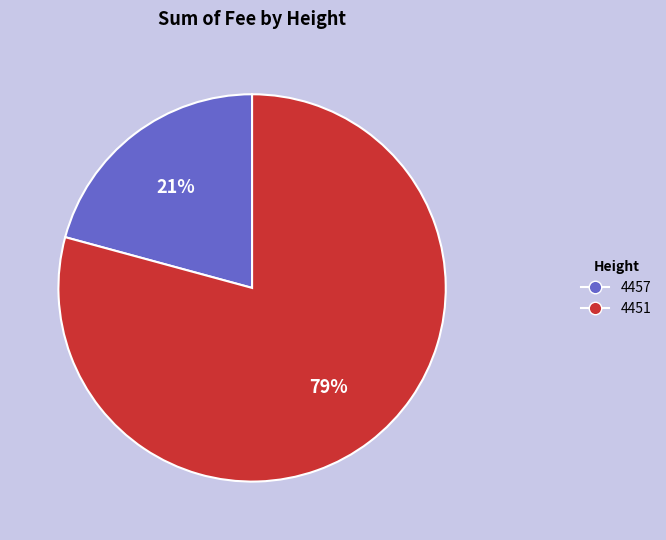

Which category has the biggest portion of the pie?

4451